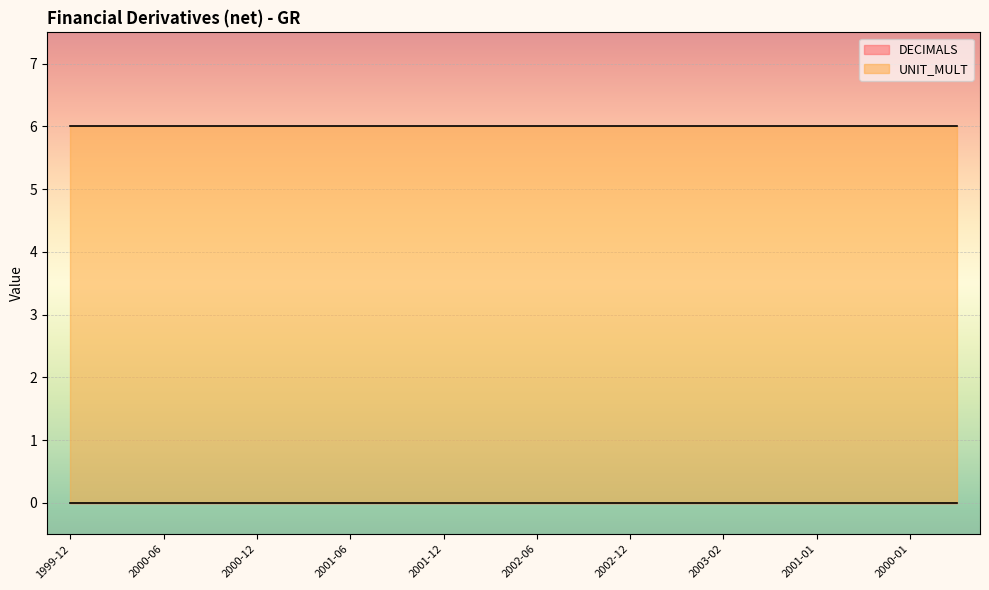

Reading right to left, transcribe all the data shown in this chart.

DECIMALS: 0	0	0	0	0	0	0	0	0	0	0	0	0	0	0	0	0	0	0	0
UNIT_MULT: 6	6	6	6	6	6	6	6	6	6	6	6	6	6	6	6	6	6	6	6